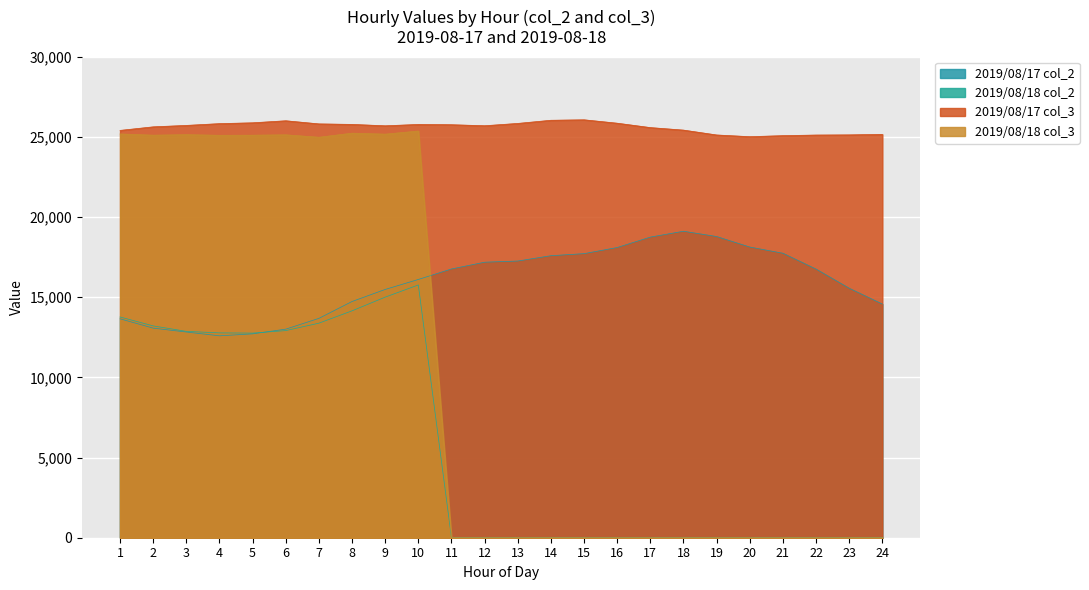

What are all the series names shown in the legend?

2019/08/17 col_2, 2019/08/18 col_2, 2019/08/17 col_3, 2019/08/18 col_3